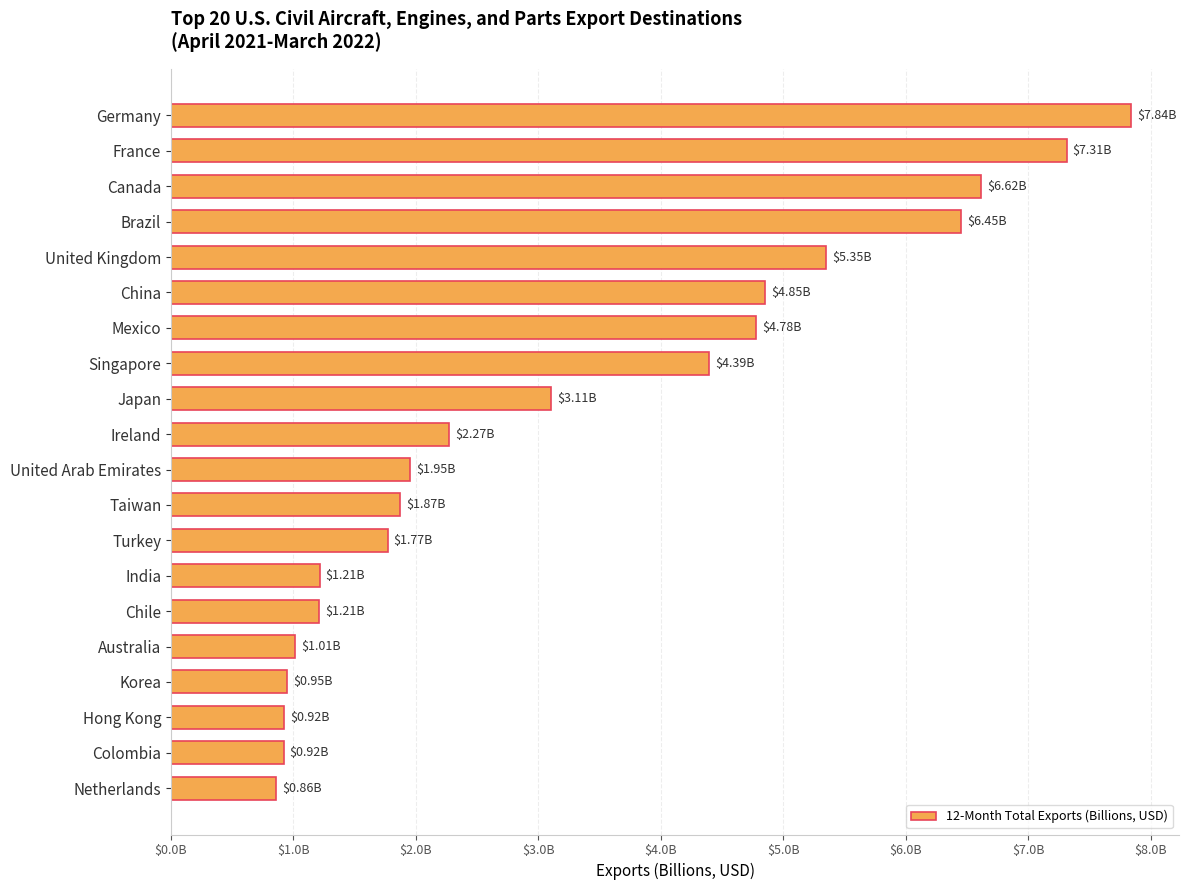

Are the bars horizontal?

Yes